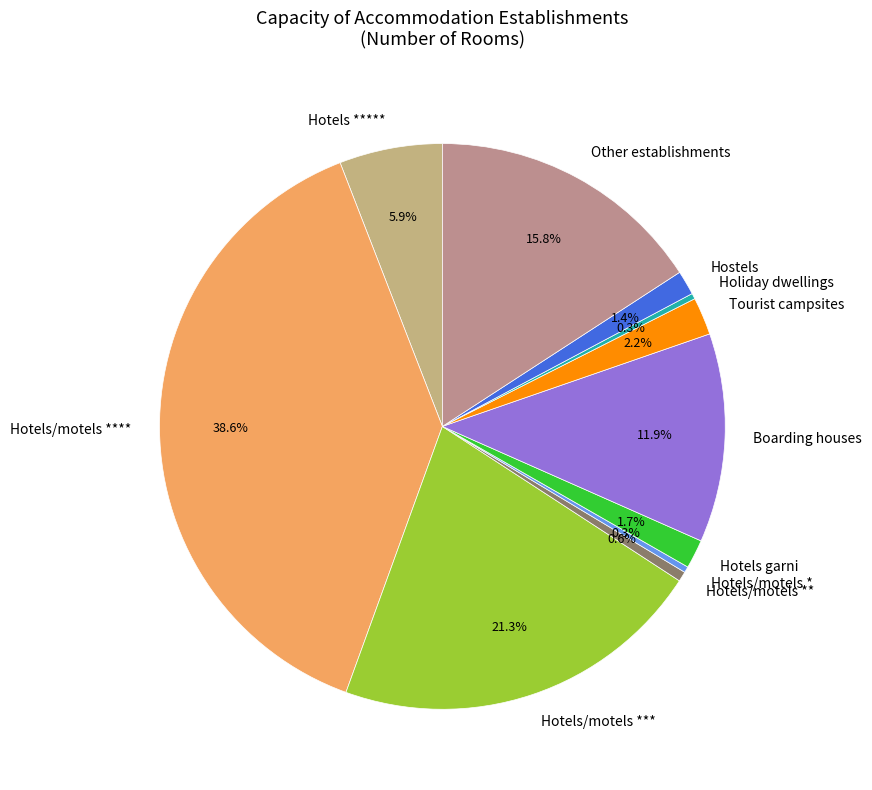

Which category has the biggest portion of the pie?

Hotels/motels ****